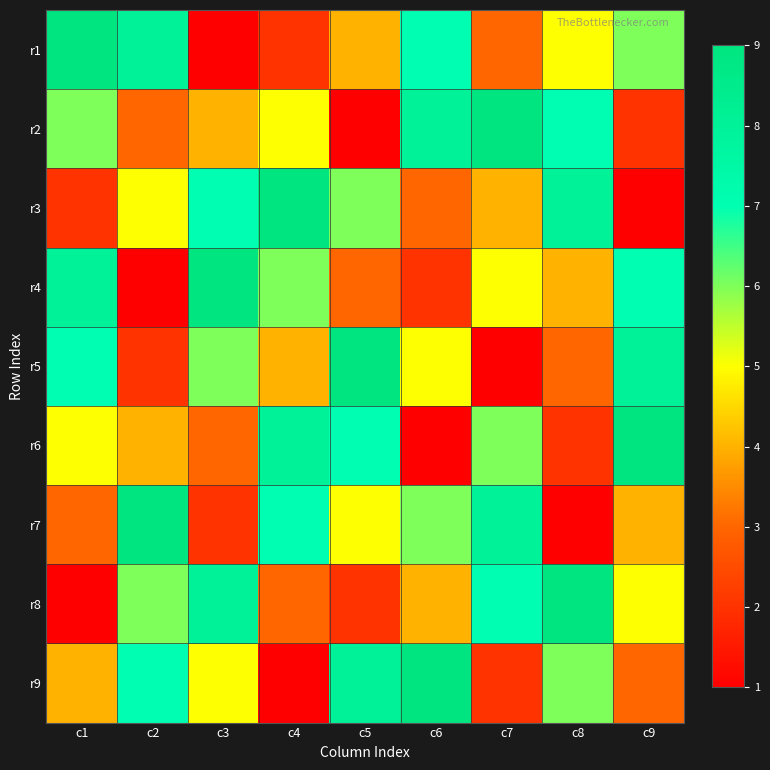

At how many categories does at least one series exceed 1?

9